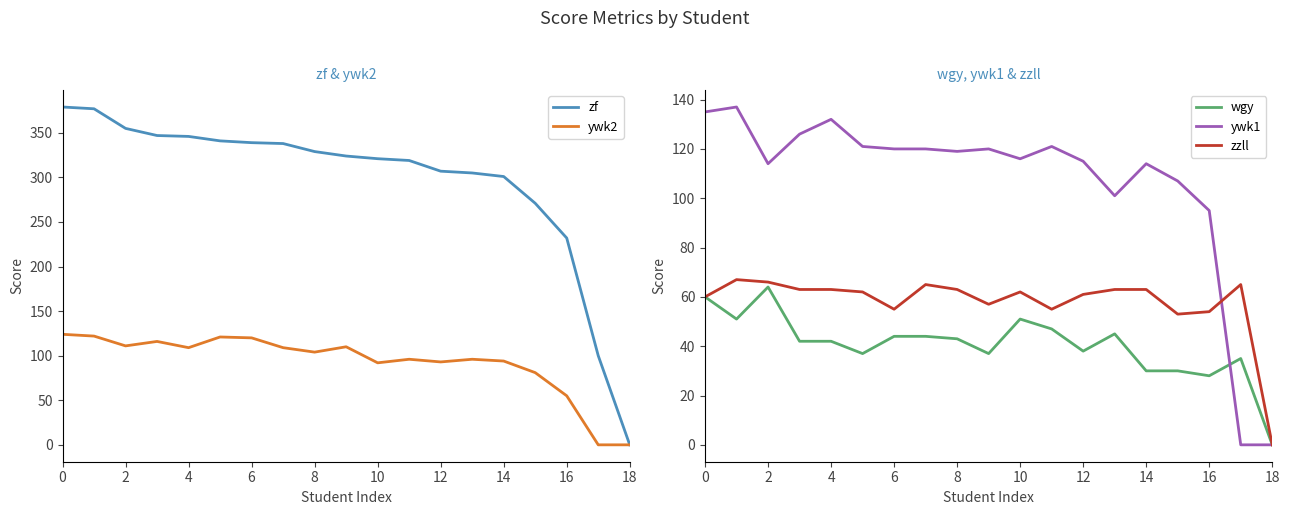

How many lines are shown in the chart?

5